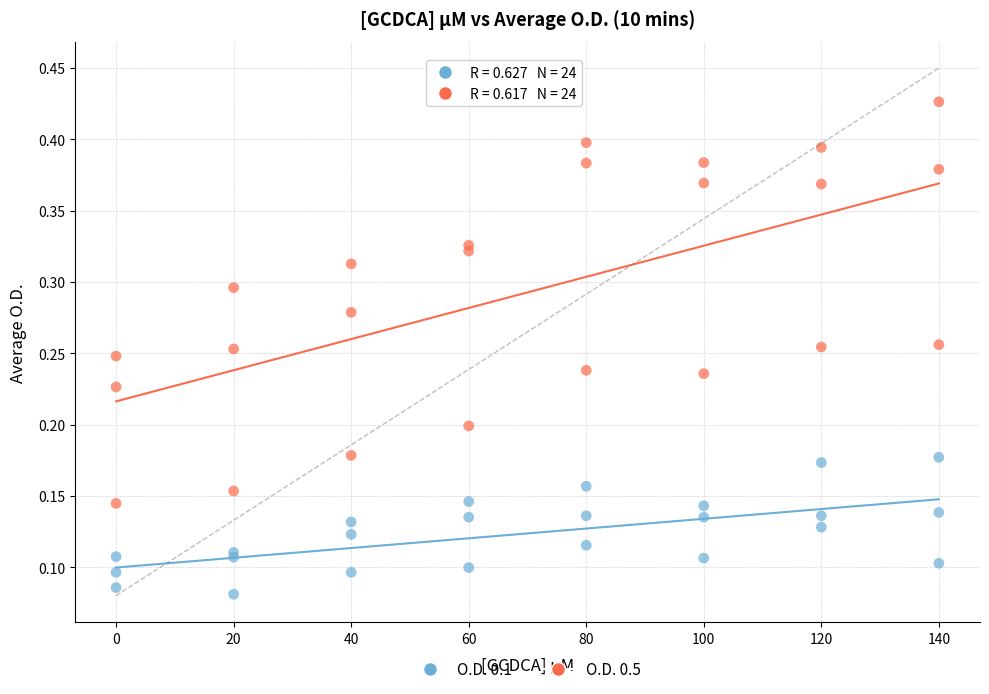

Which series contains the highest Y value?

O.D. 0.5